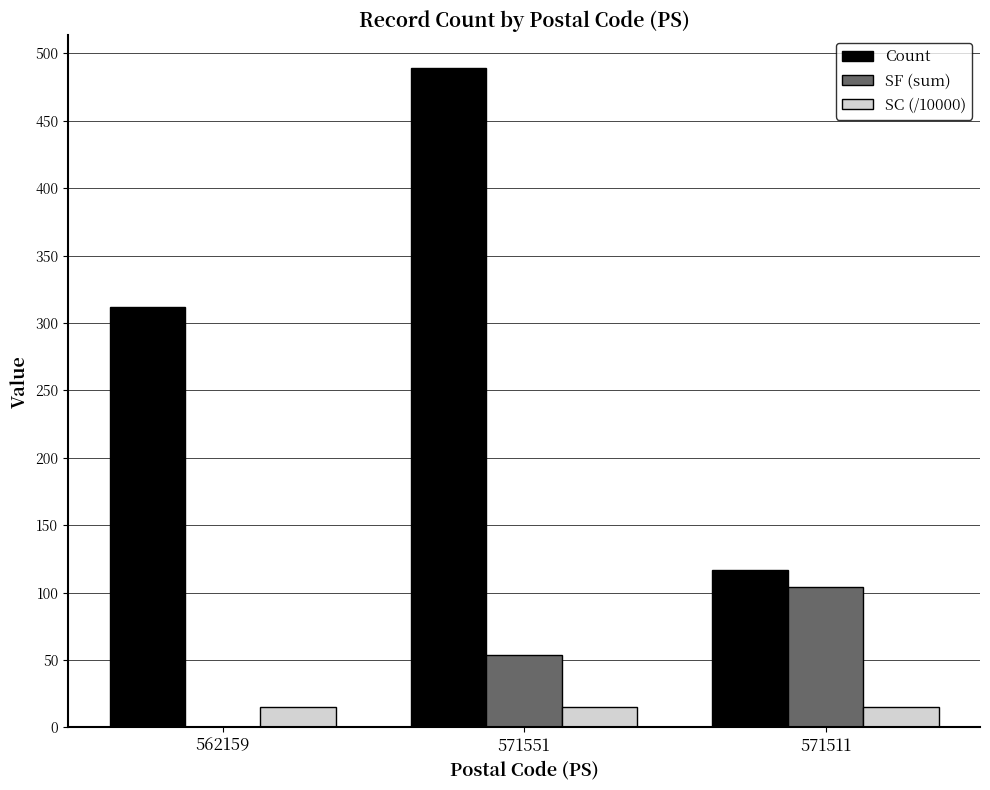

What is the sum of the Count values at 571551 and 571511?

606.0